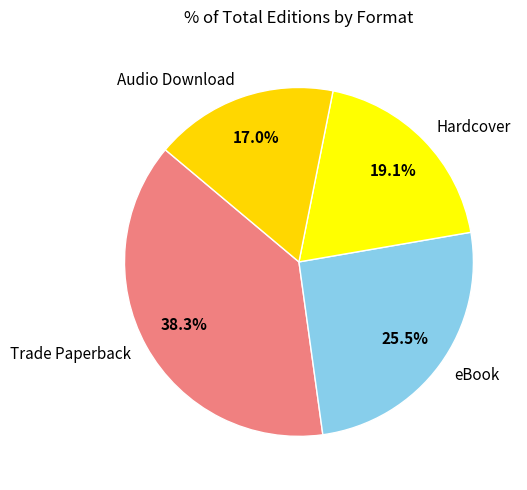

To the nearest percent, what is the average slice percentage?

25%